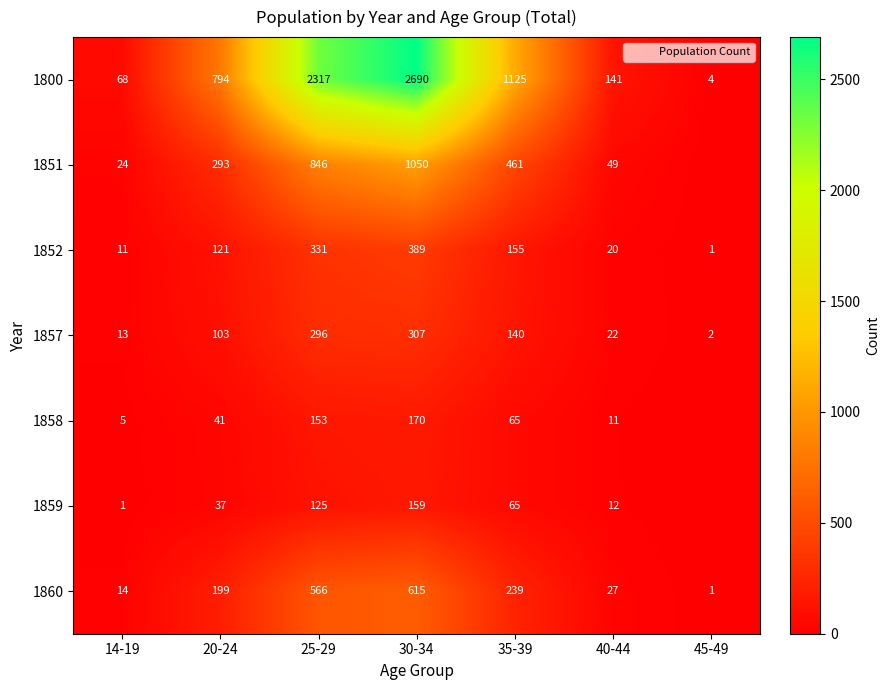

At which label does 1857 reach its minimum?

45-49